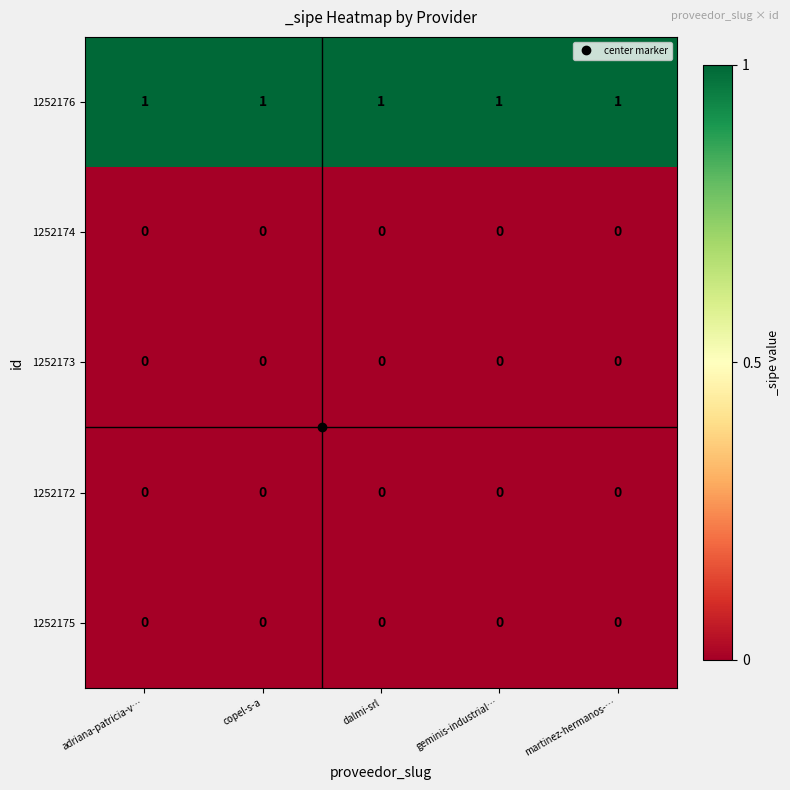

The 1252176 series shows 1 at martinez-hermanos-…. True or false?

True